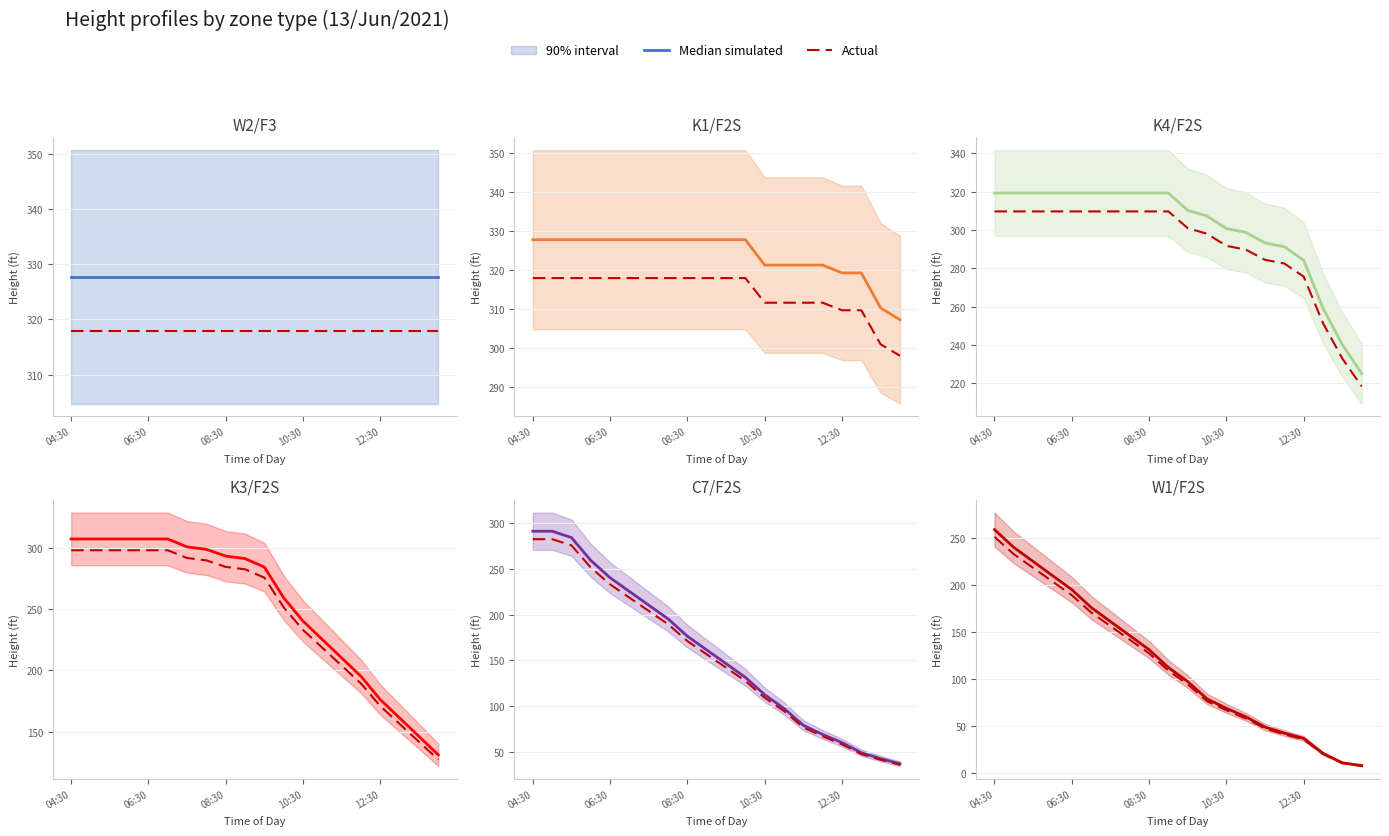

At which label does Actual reach its peak?

04:30